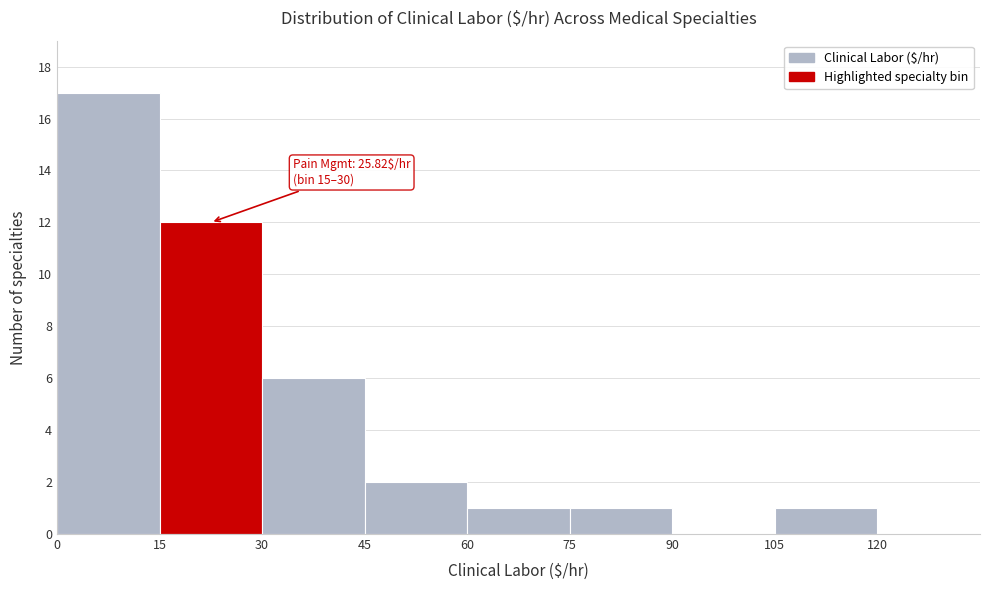

Which range on the x-axis has the tallest bar?

0 to 15